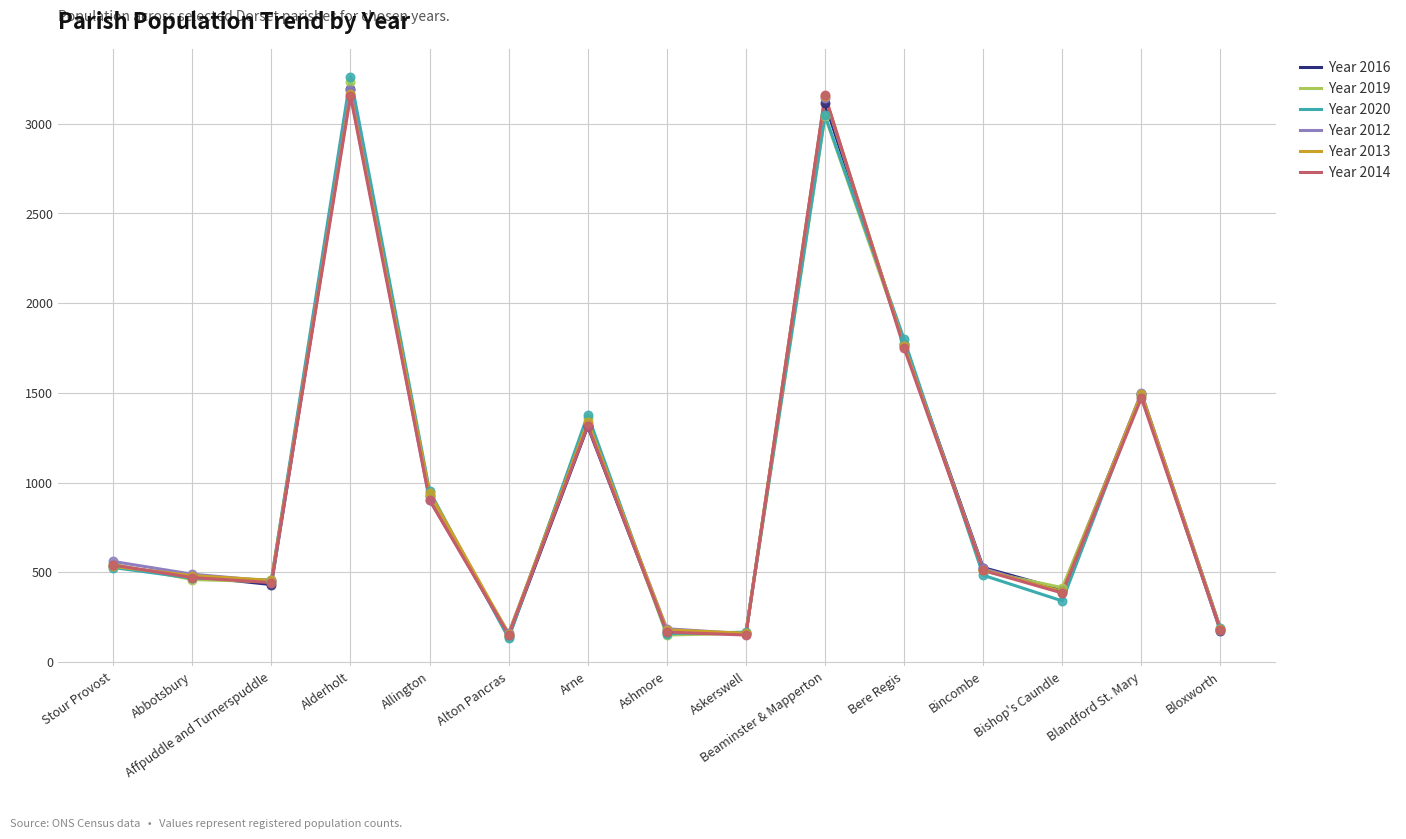

Between Affpuddle and Turnerspuddle and Ashmore, which series saw the biggest shift?

Year 2020